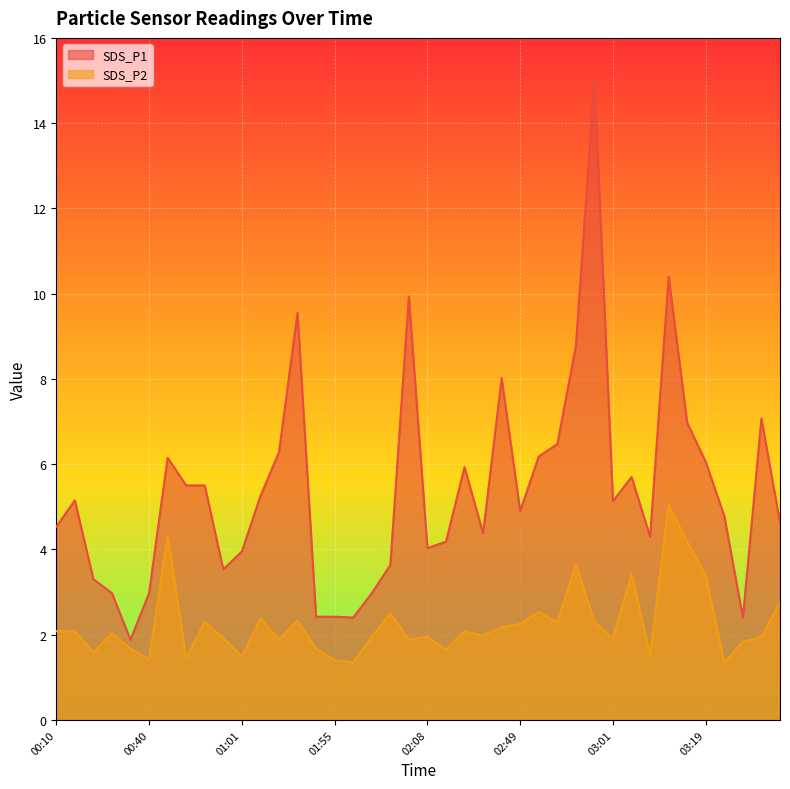

What is the sum of all SDS_P1 values?

215.6